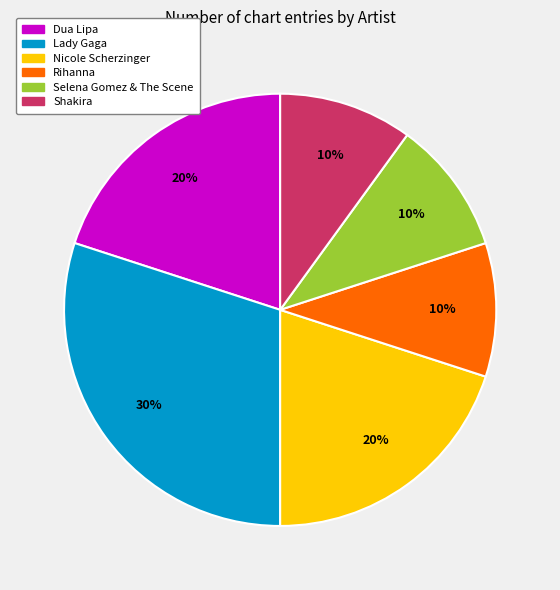

How many slices are in this pie chart?

6